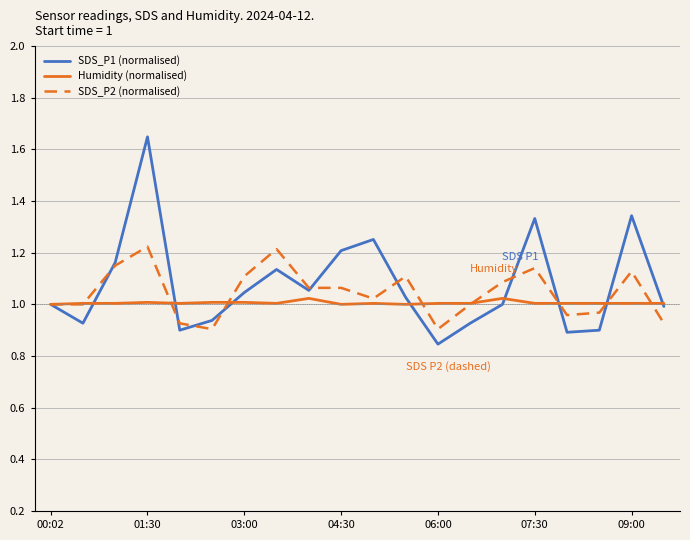

Rank the series by their maximum value, from lowest to highest.

Humidity (normalised), SDS_P2 (normalised), SDS_P1 (normalised)